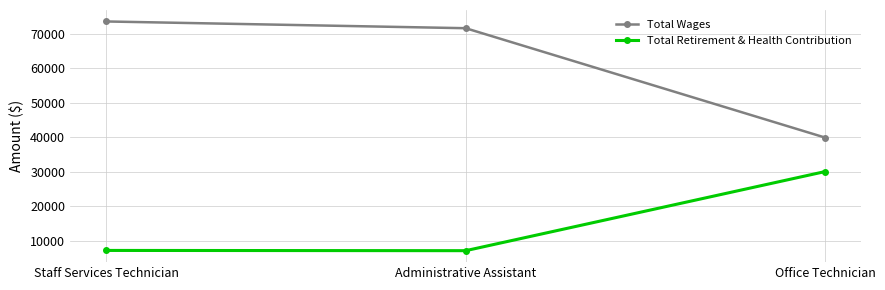

Rank the series by their average value, from highest to lowest.

Total Wages, Total Retirement & Health Contribution